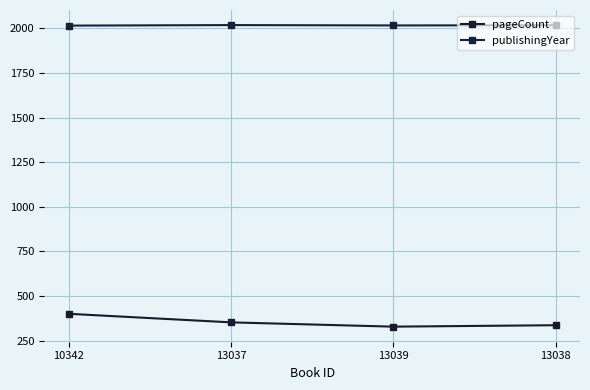

Where does the pageCount series first go above 352?

10342